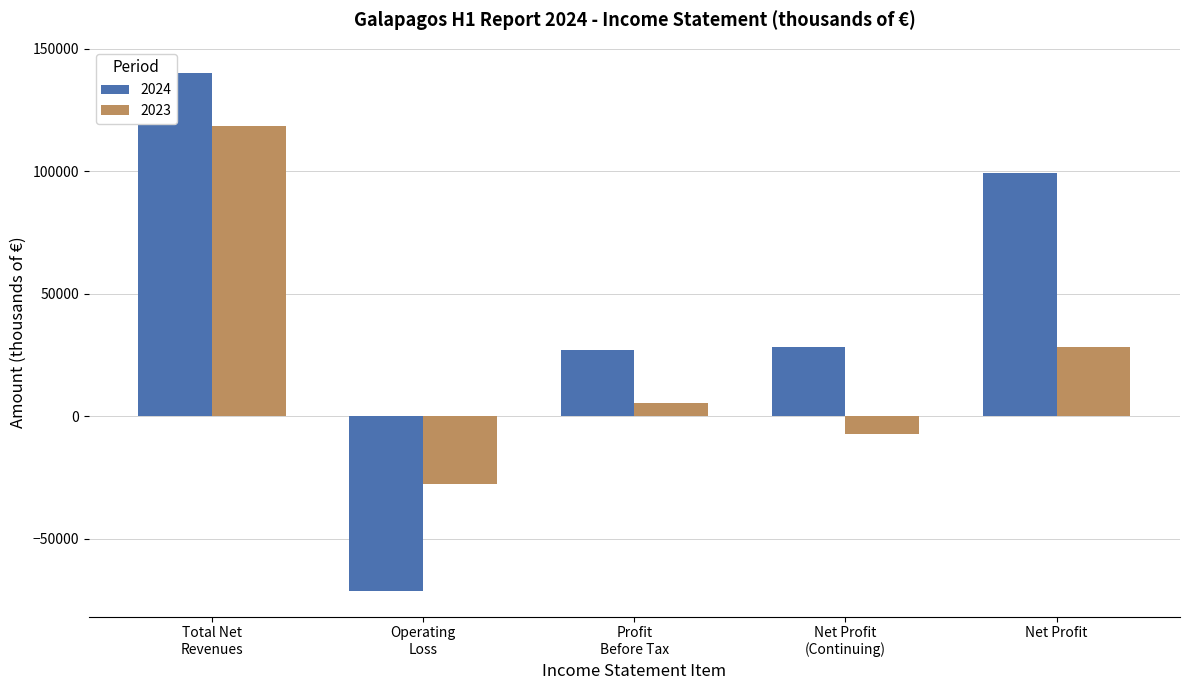

Which has a higher value, Profit Before Tax or Net Profit?

Net Profit